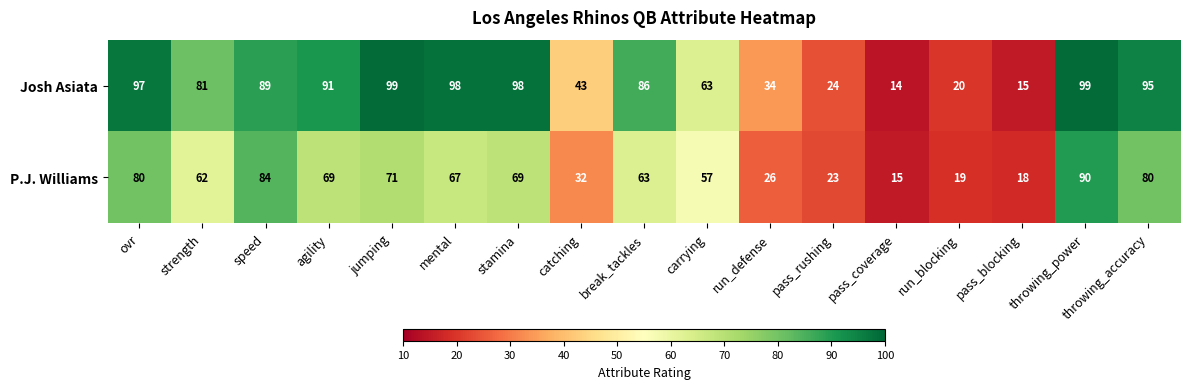

What is the greatest value displayed?

99